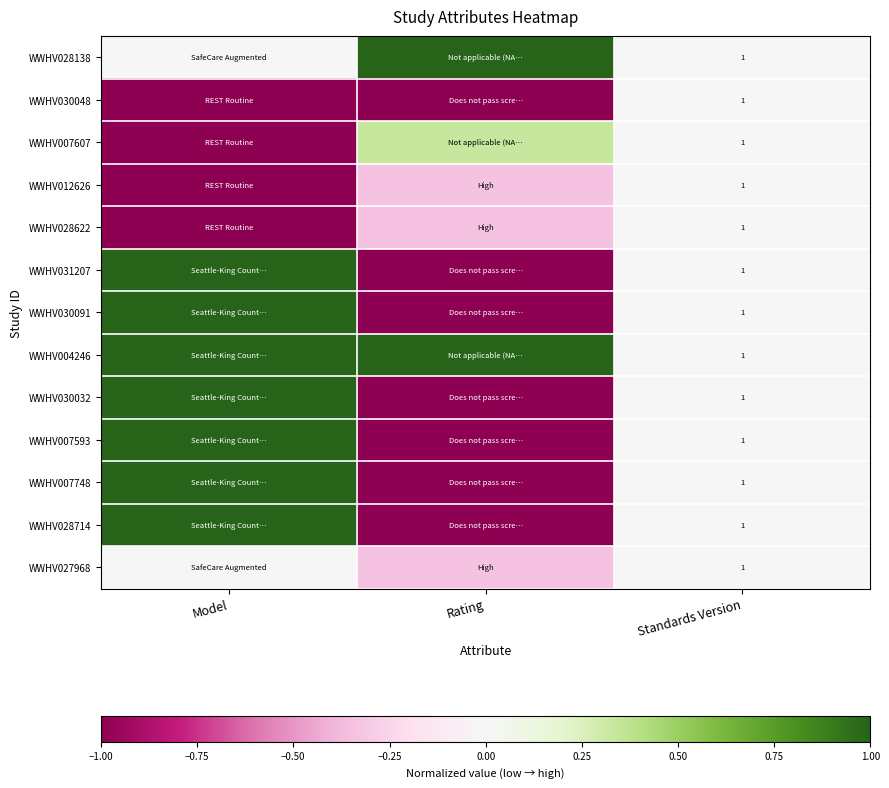

True or false: WWHV028138 has a value of 0.6 at Standards Version.

False